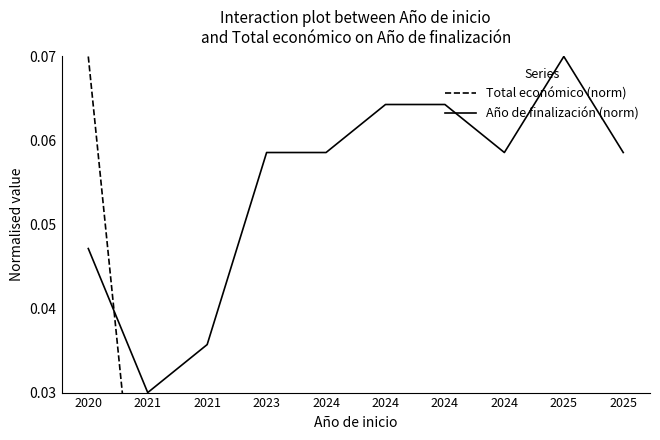

What is the sum of all Año de finalización (norm) values?

0.5